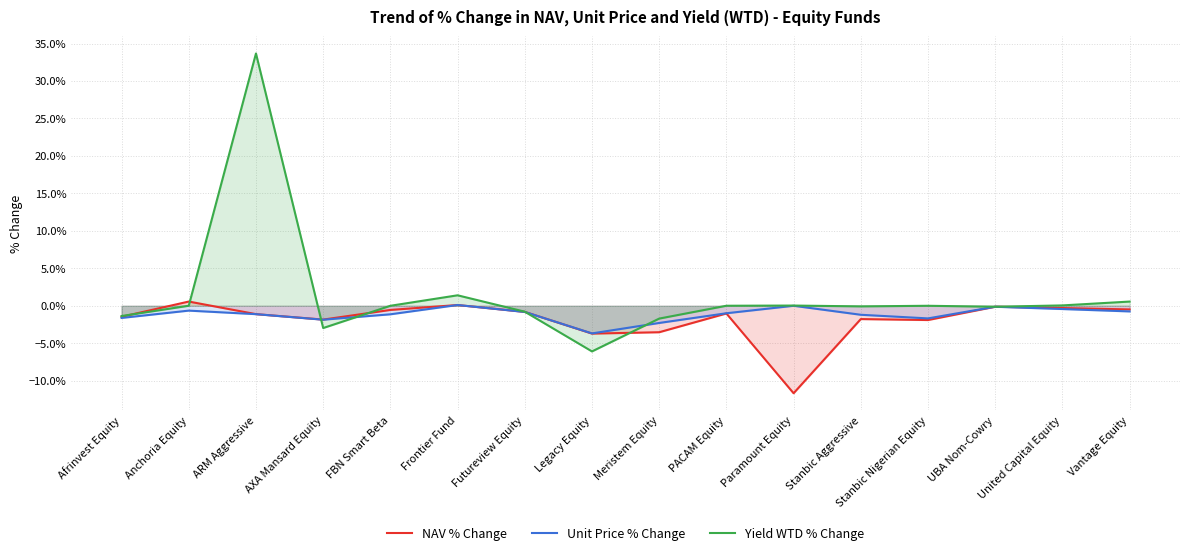

How many interior local valleys does the Yield WTD % Change series have?

4